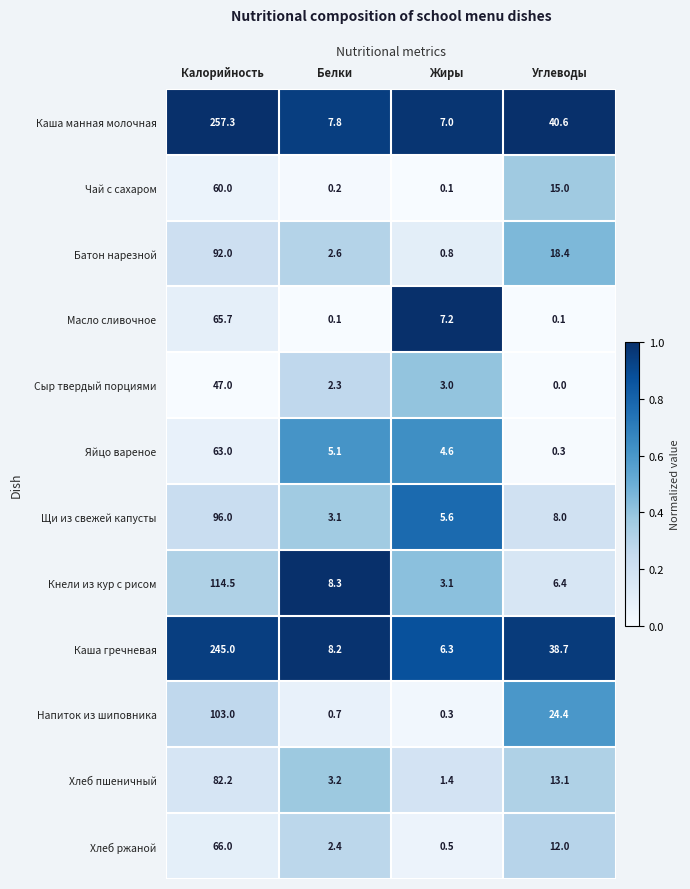

Where is Напиток из шиповника nearest to the value 51?

Углеводы